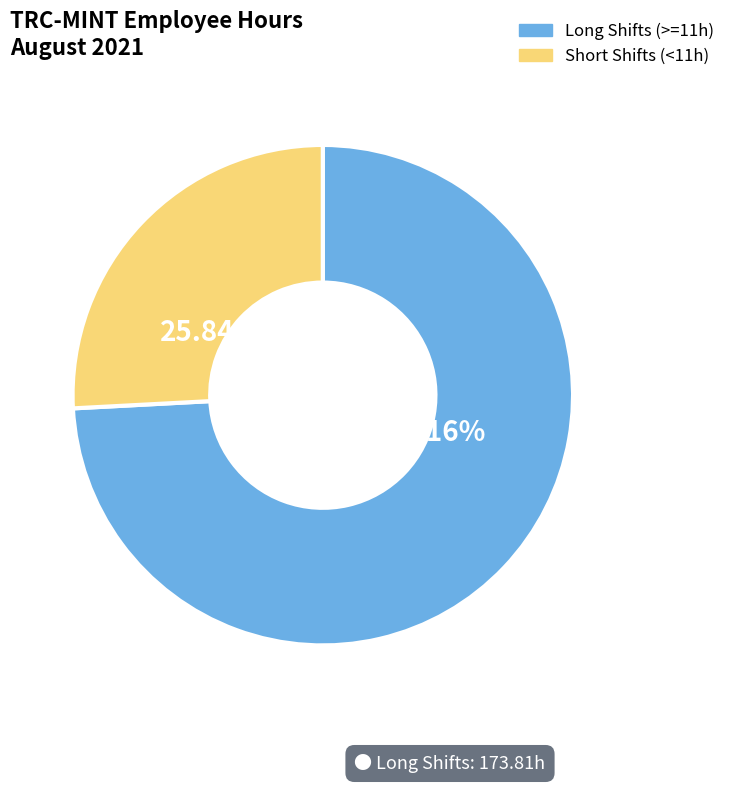

What is the majority slice?

Long Shifts (>=11h)